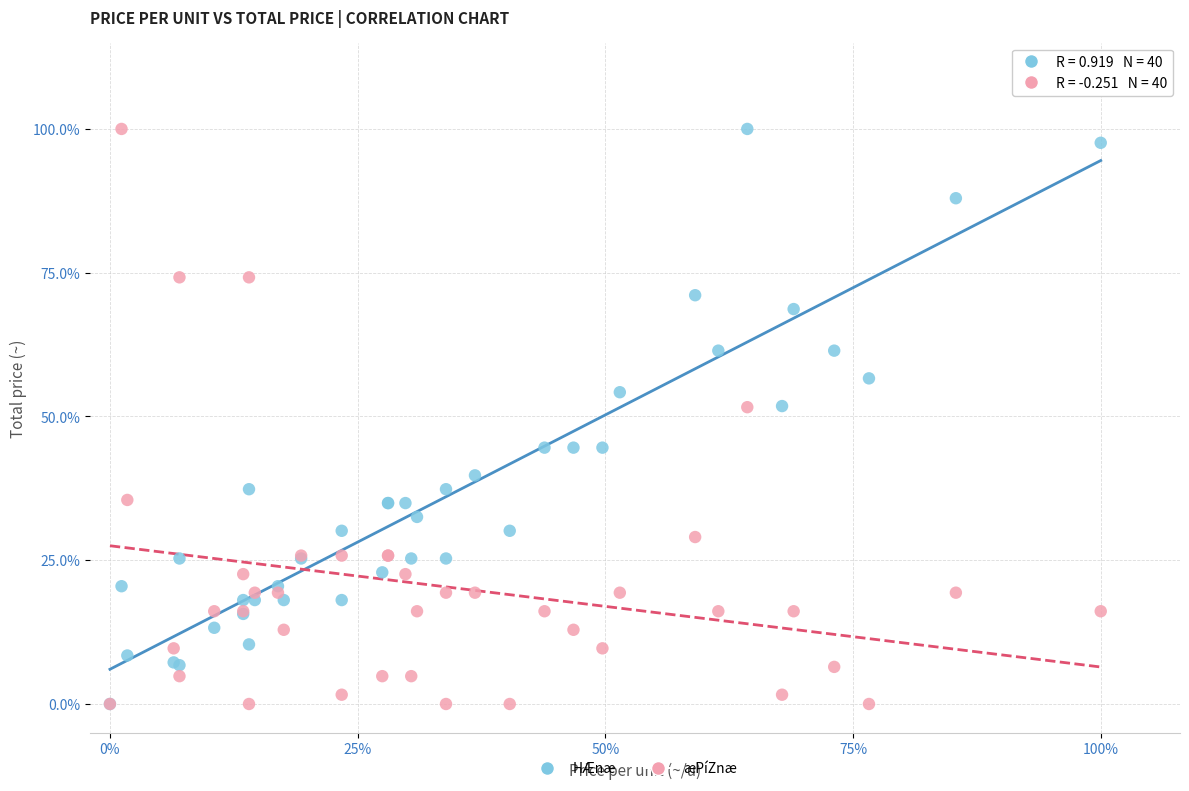

What are all the series names shown in the legend?

HÆnæ, æPíZnæ